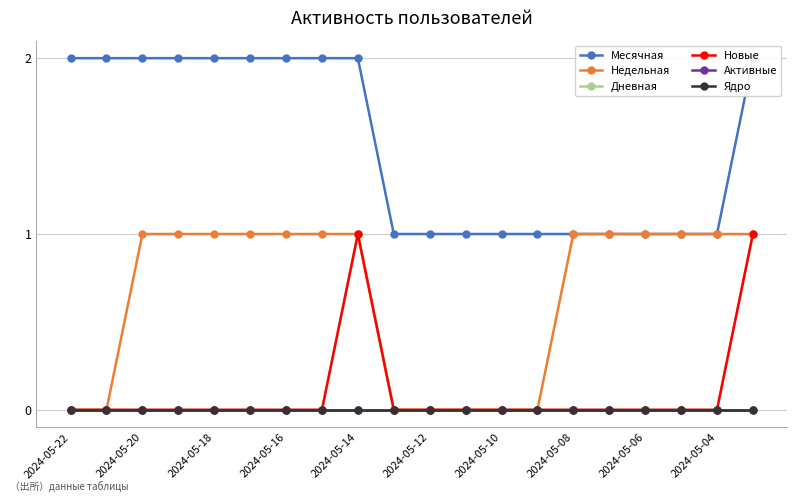

True or false: Дневная and Новые intersect in this chart.

False